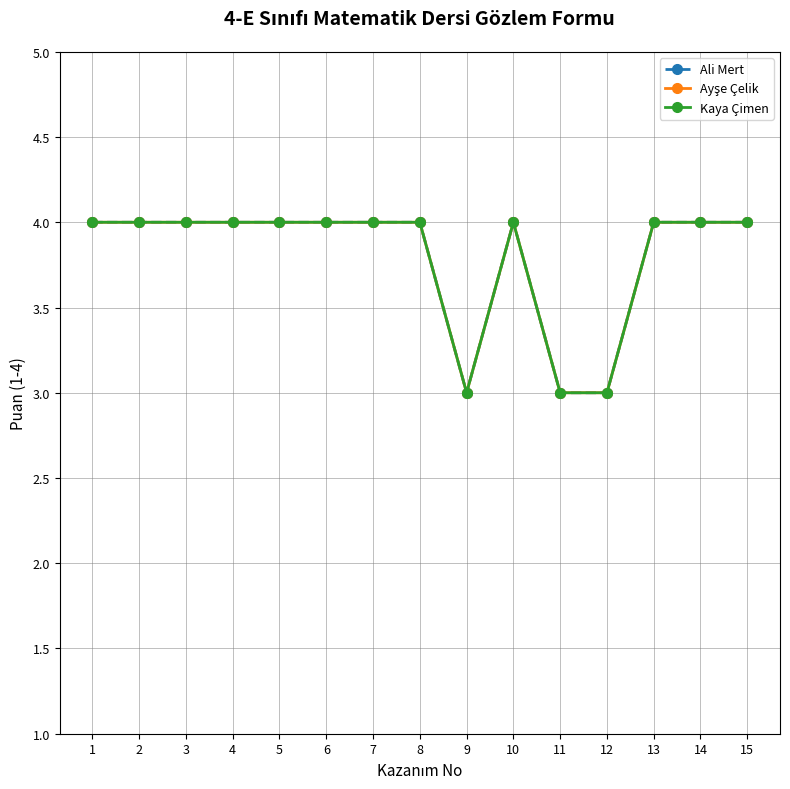

Reading left to right, list all the values displayed in this chart.

Ali Mert: 4	4	4	4	4	4	4	4	3	4	3	3	4	4	4
Ayşe Çelik: 4	4	4	4	4	4	4	4	3	4	3	3	4	4	4
Kaya Çimen: 4	4	4	4	4	4	4	4	3	4	3	3	4	4	4